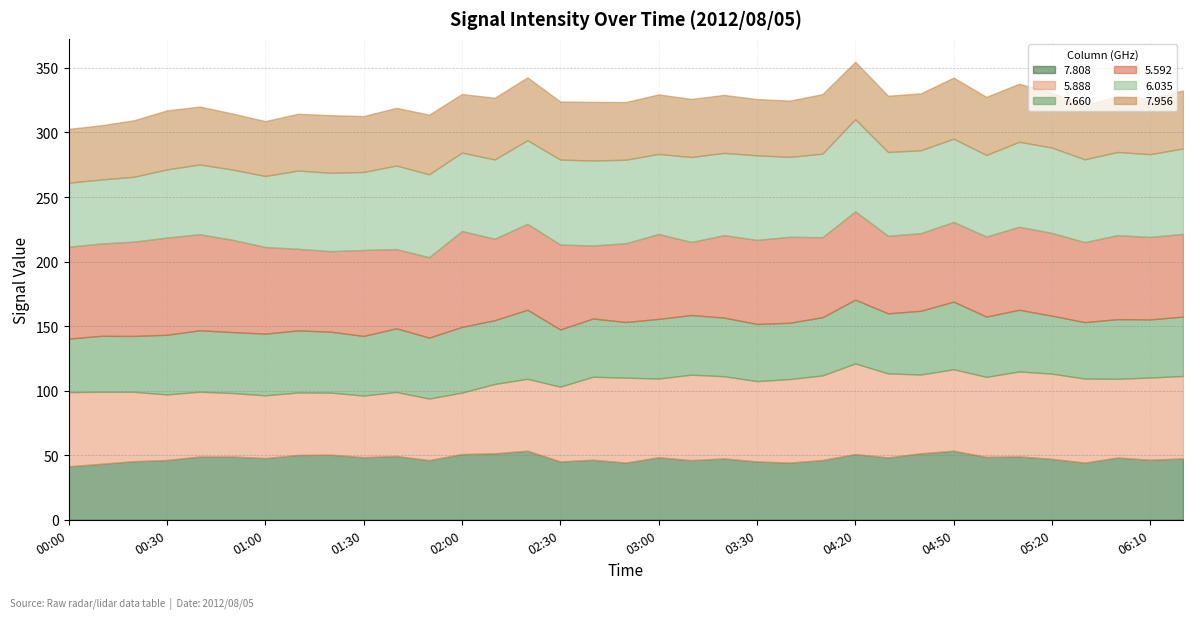

True or false: 7.660 and 5.592 cross at least once.

False